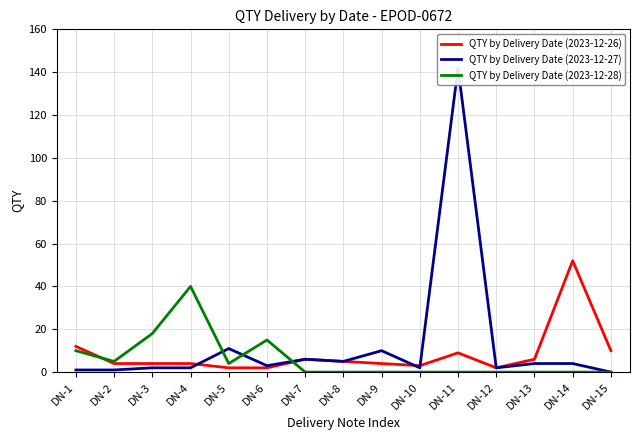

How many data points in QTY by Delivery Date (2023-12-26) are less than 4?

4